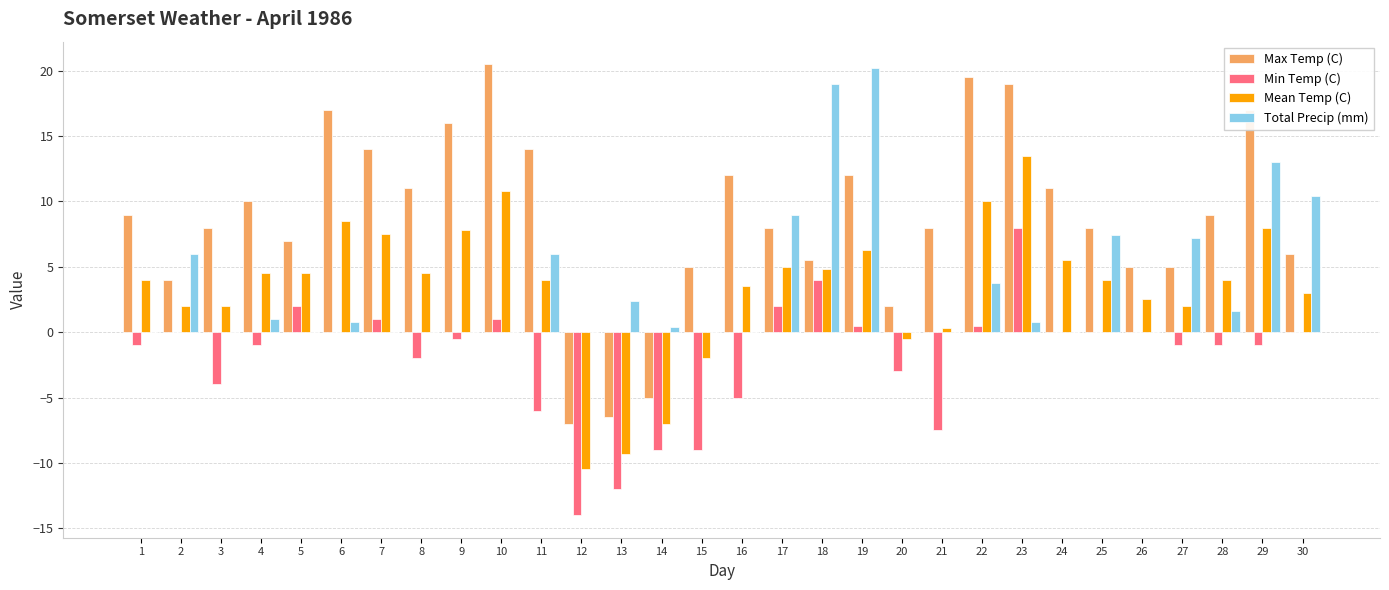

At which category is the sum across all series the highest?

23